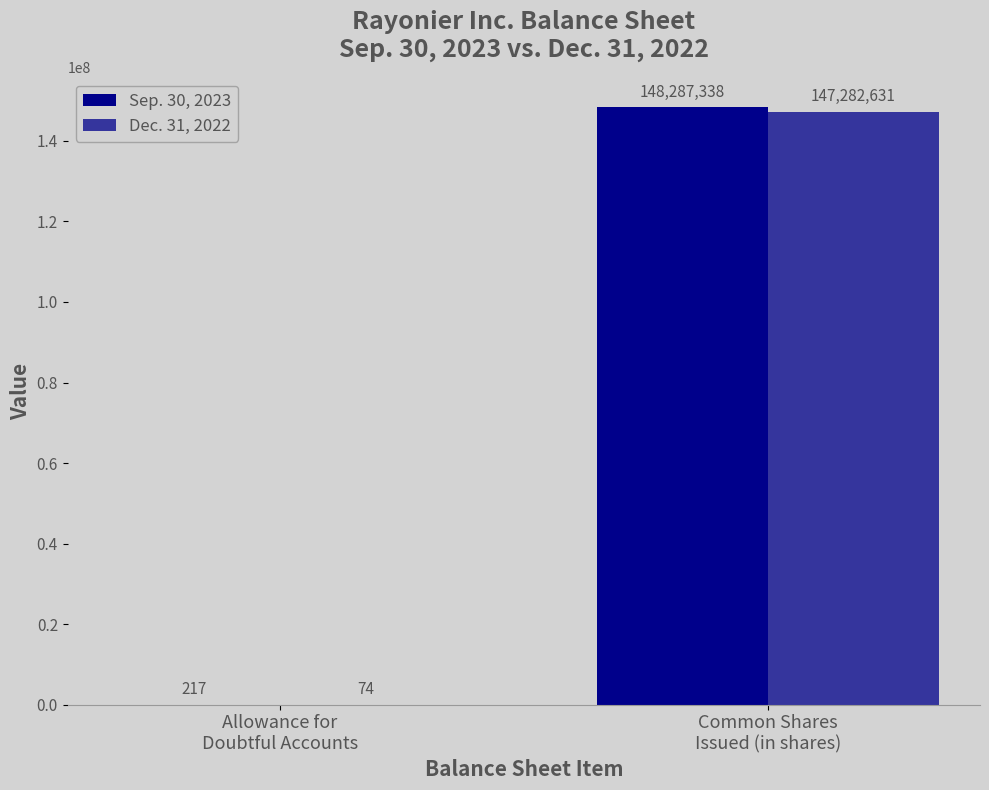

Are the bars horizontal?

No